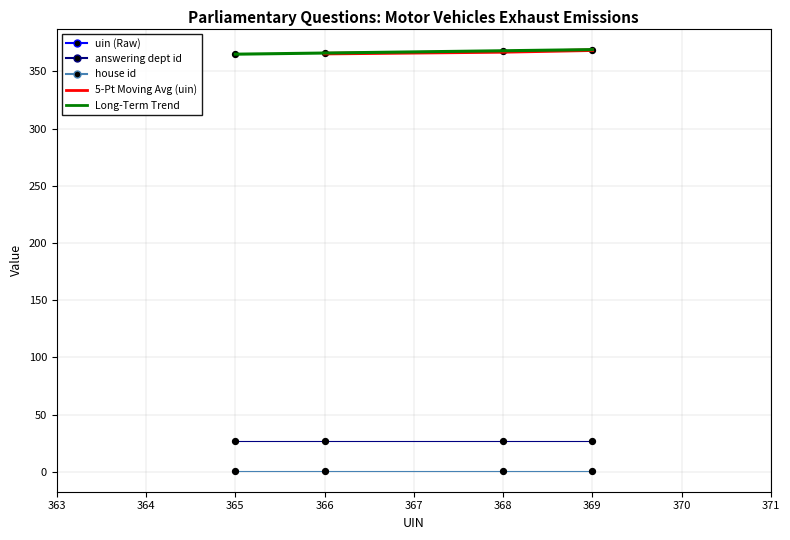

Which series reaches the maximum Y coordinate?

uin